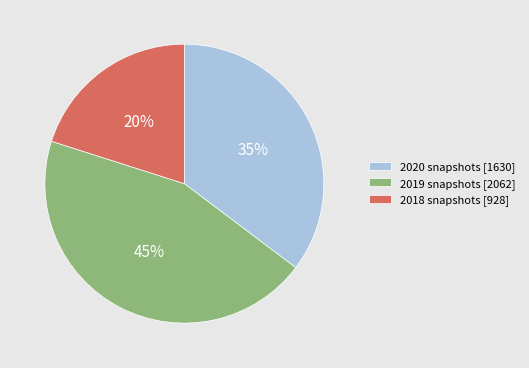

Approximately how many times larger is the value at 2019 snapshots [2062] compared to 2018 snapshots [928]?

2.2